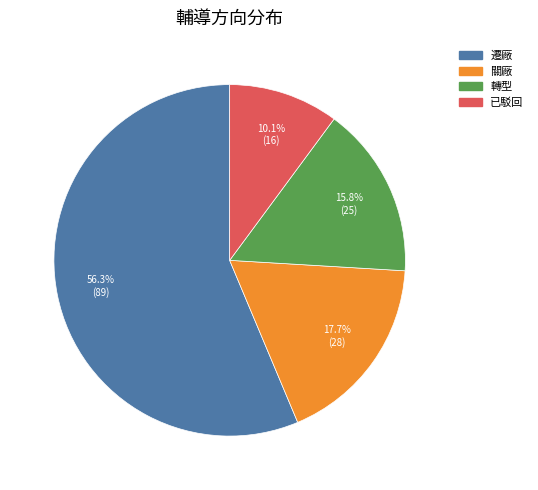

Does 已駁回 represent more than half of the total?

No